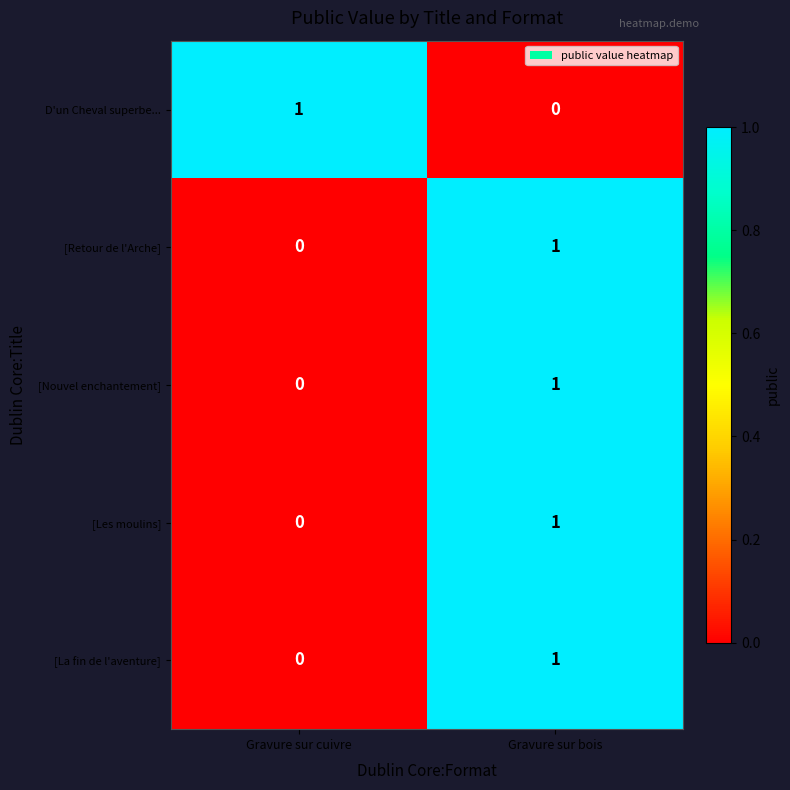

Count the number of data series in this chart.

5